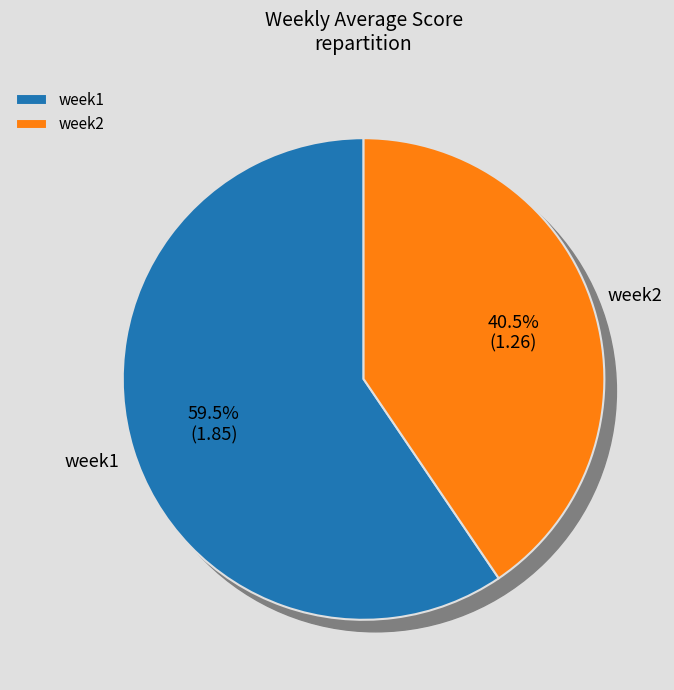

What is the majority slice?

week1